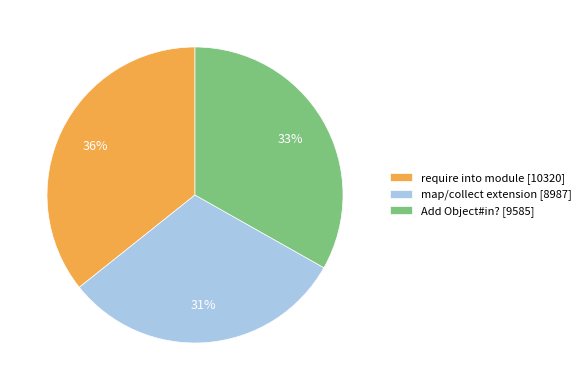

Between map/collect extension [8987] and Add Object#in? [9585], which is larger?

Add Object#in? [9585]